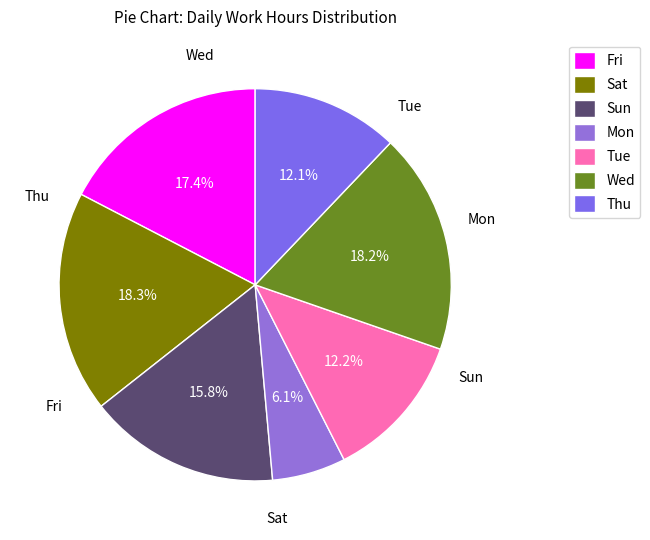

Which slice is the smallest?

Mon